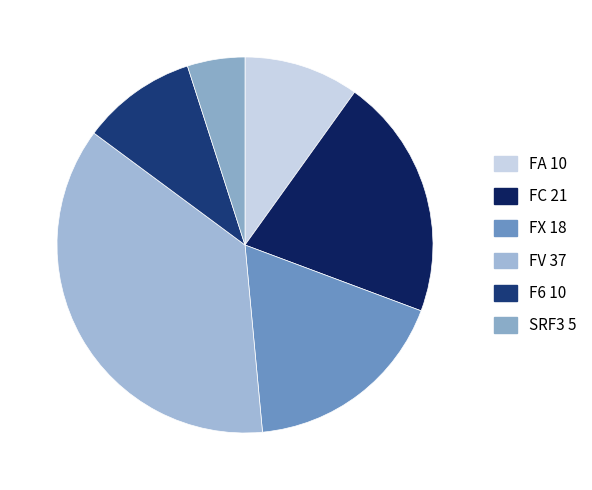

Which slice is the smallest?

SRF3 (Tyszka)